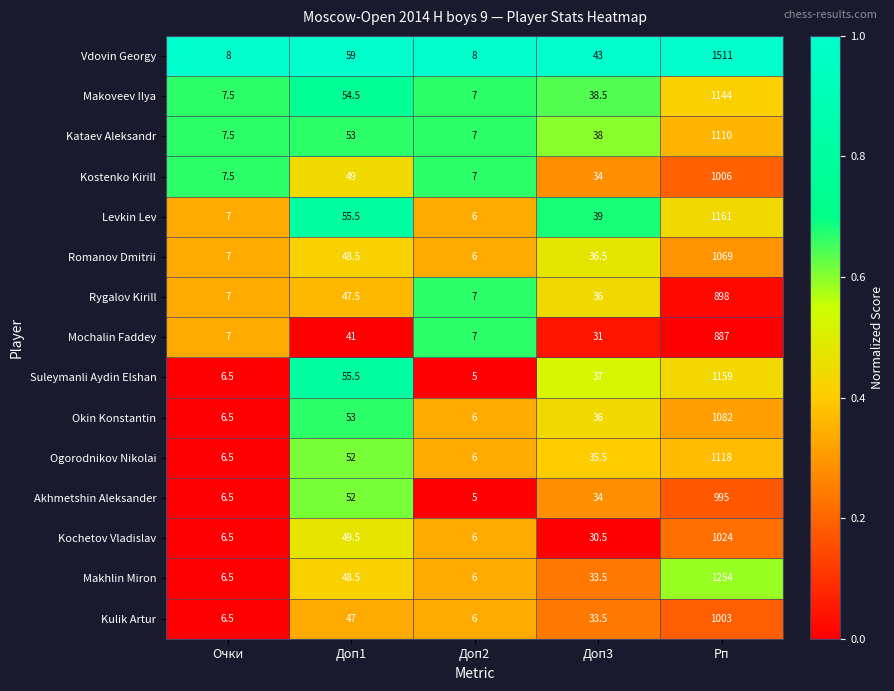

At Рп, list the series in order from smallest to largest.

Mochalin Faddey, Rygalov Kirill, Akhmetshin Aleksander, Kulik Artur, Kostenko Kirill, Kochetov Vladislav, Romanov Dmitrii, Okin Konstantin, Kataev Aleksandr, Ogorodnikov Nikolai, Makoveev Ilya, Suleymanli Aydin Elshan, Levkin Lev, Makhlin Miron, Vdovin Georgy